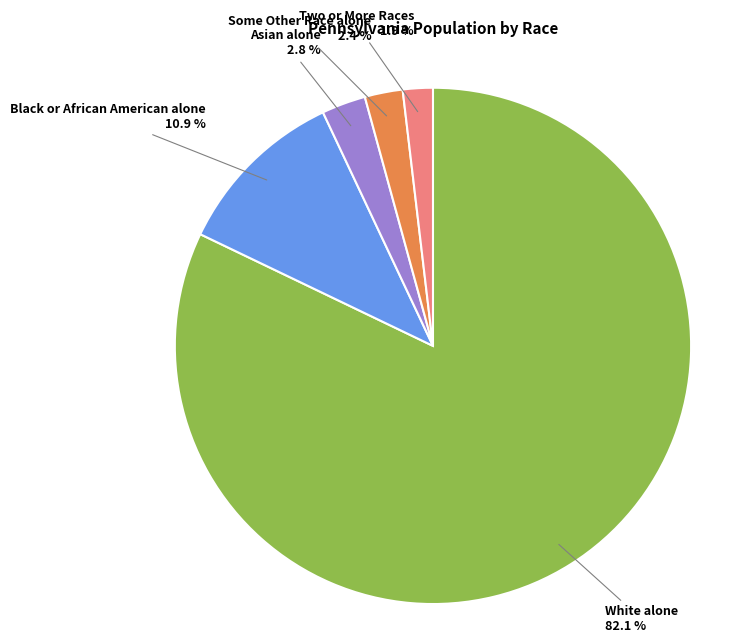

Is there a majority slice in this chart?

Yes